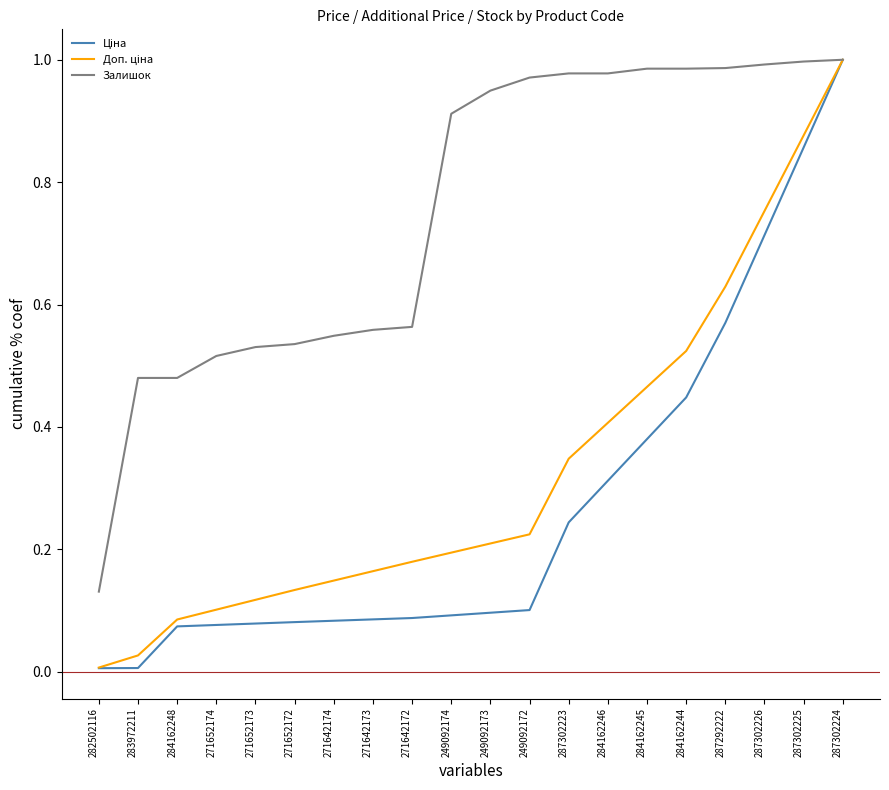

What position from the left is 287302224?

20